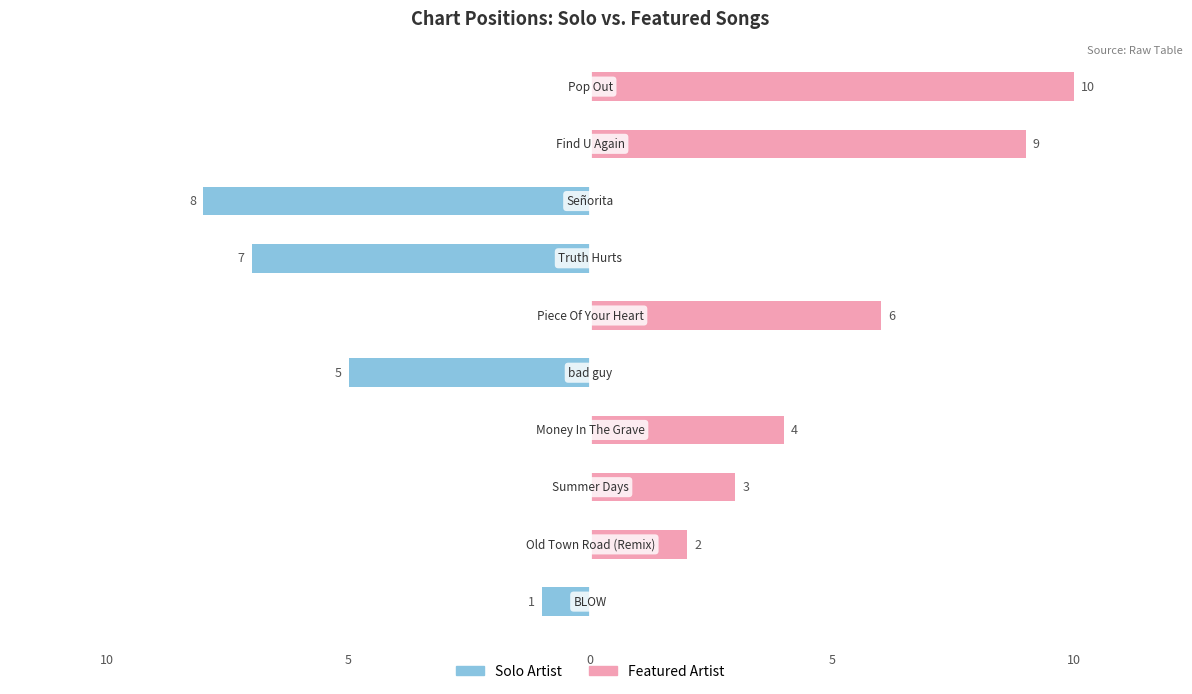

Rank the series by their average value, from highest to lowest.

Featured Artist, Solo Artist